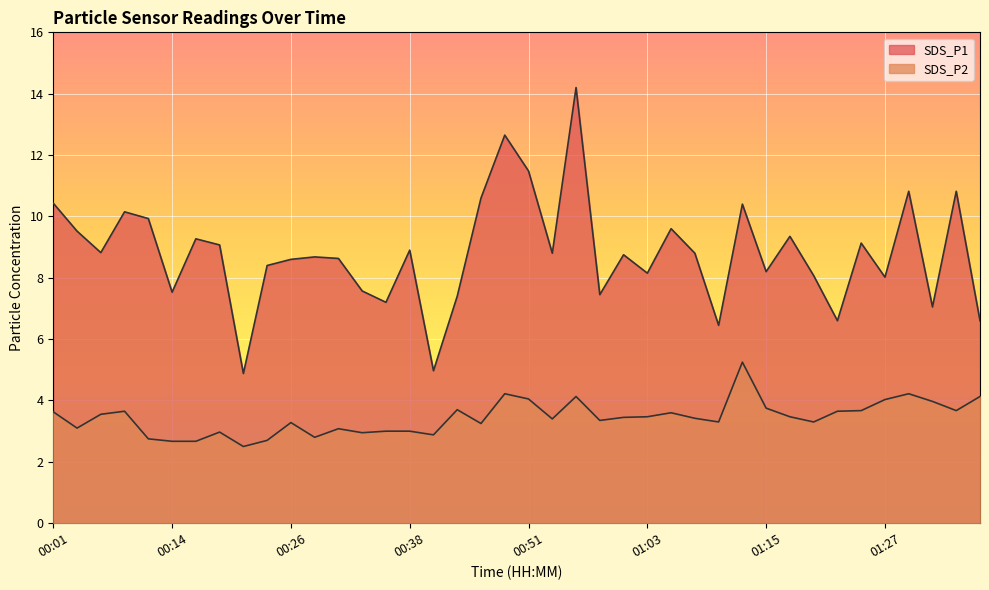

What is the difference between the maximum and minimum values in the SDS_P2 series?

2.8